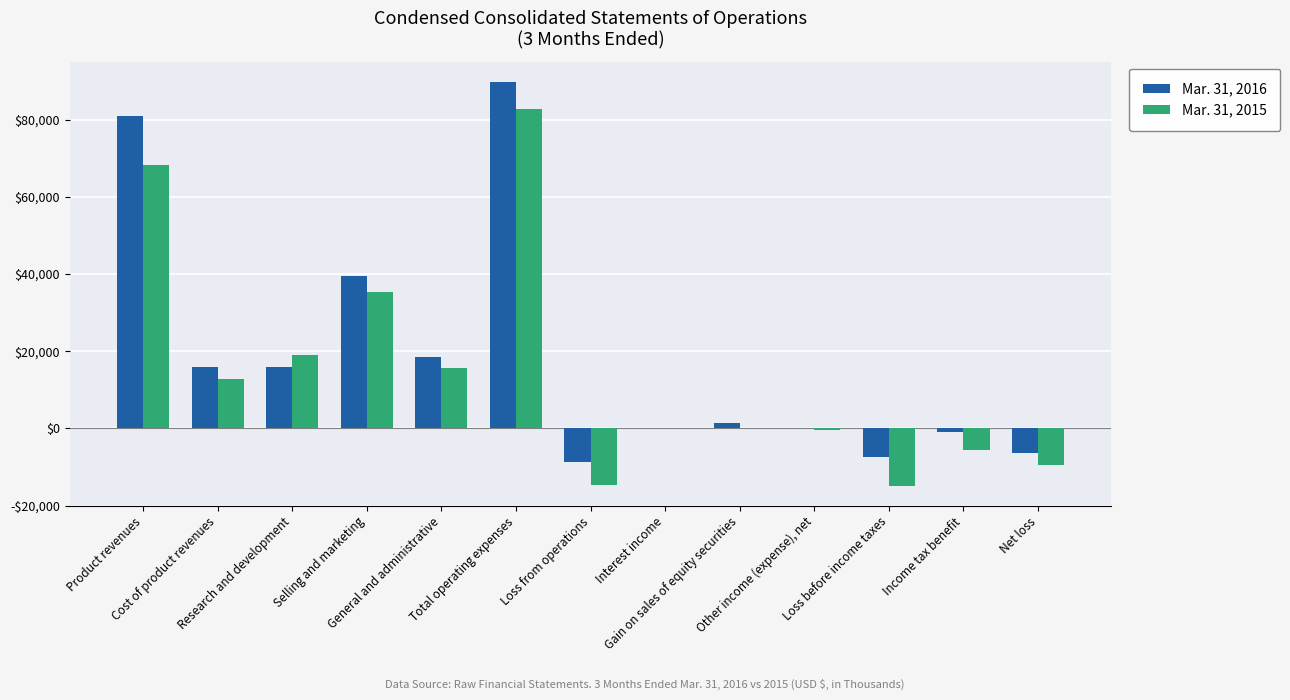

What is the label of the 7th bar from the right?

Loss from operations